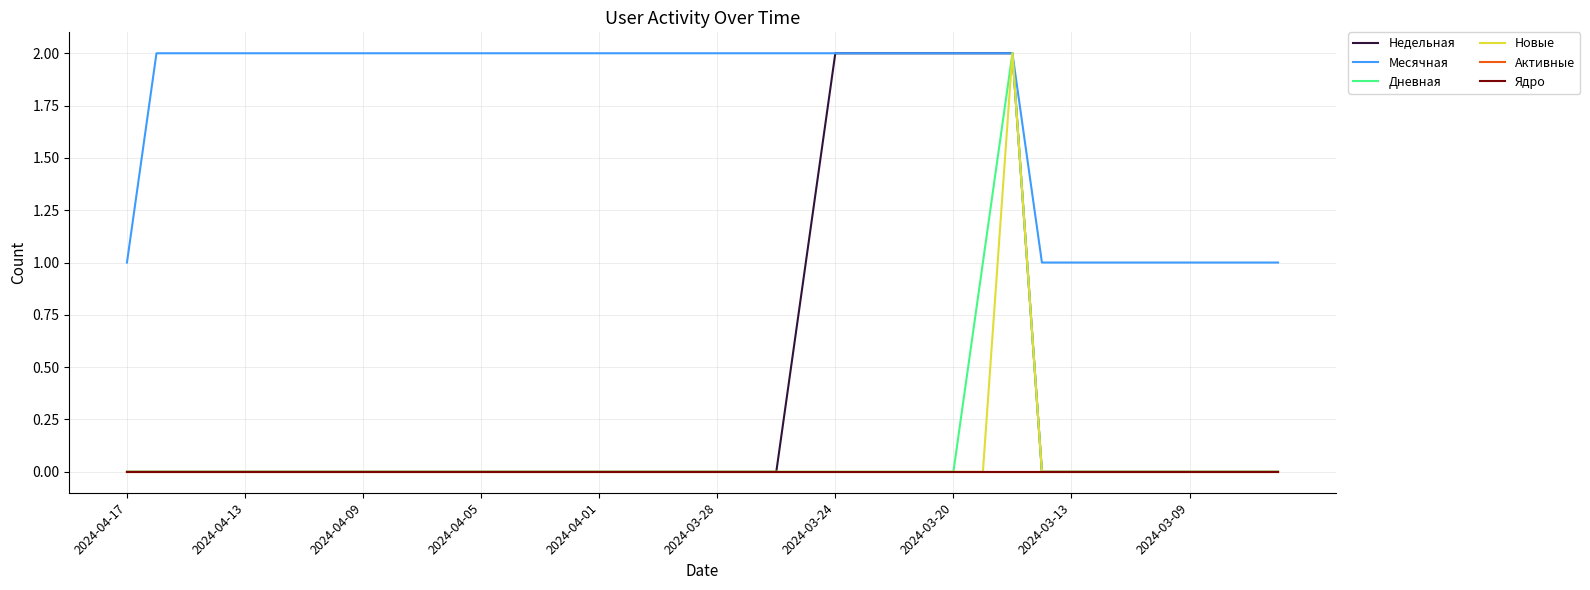

Is this an area chart (filled region under the line)?

No